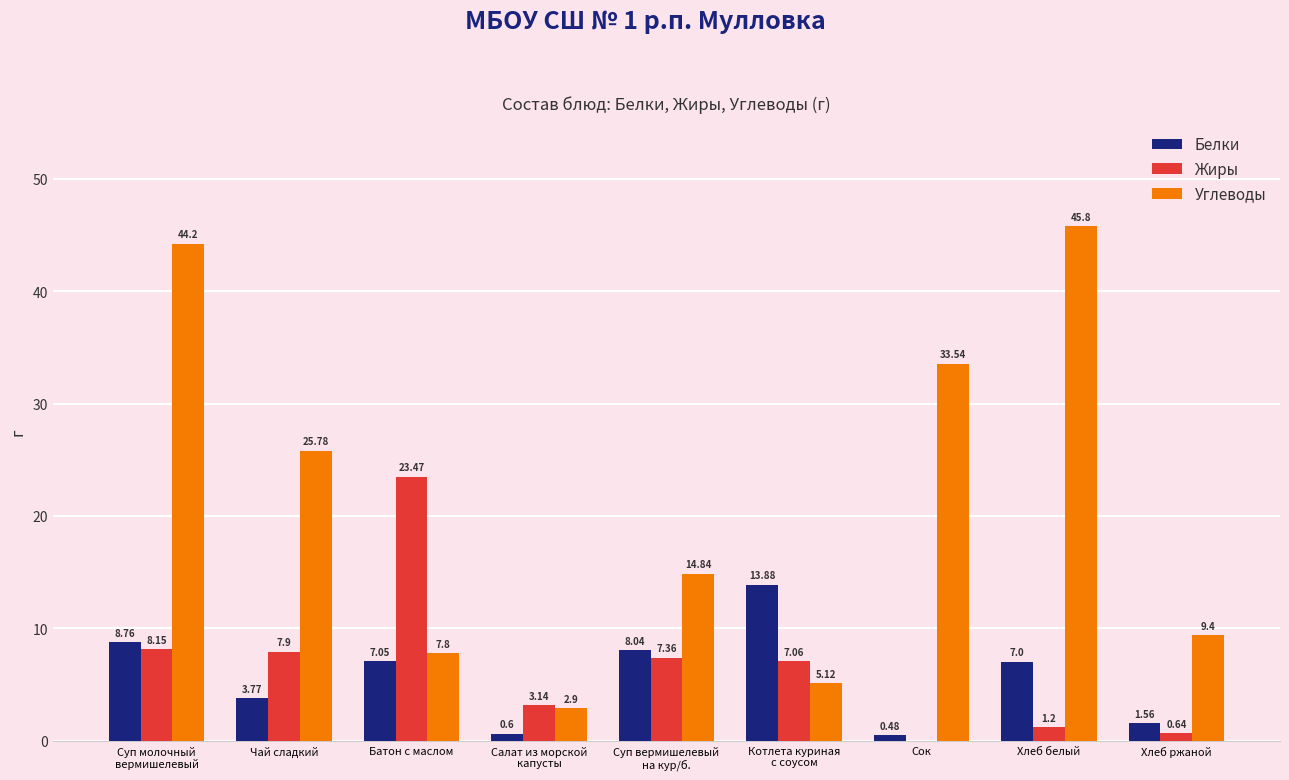

Which series has the largest total across all categories?

Углеводы